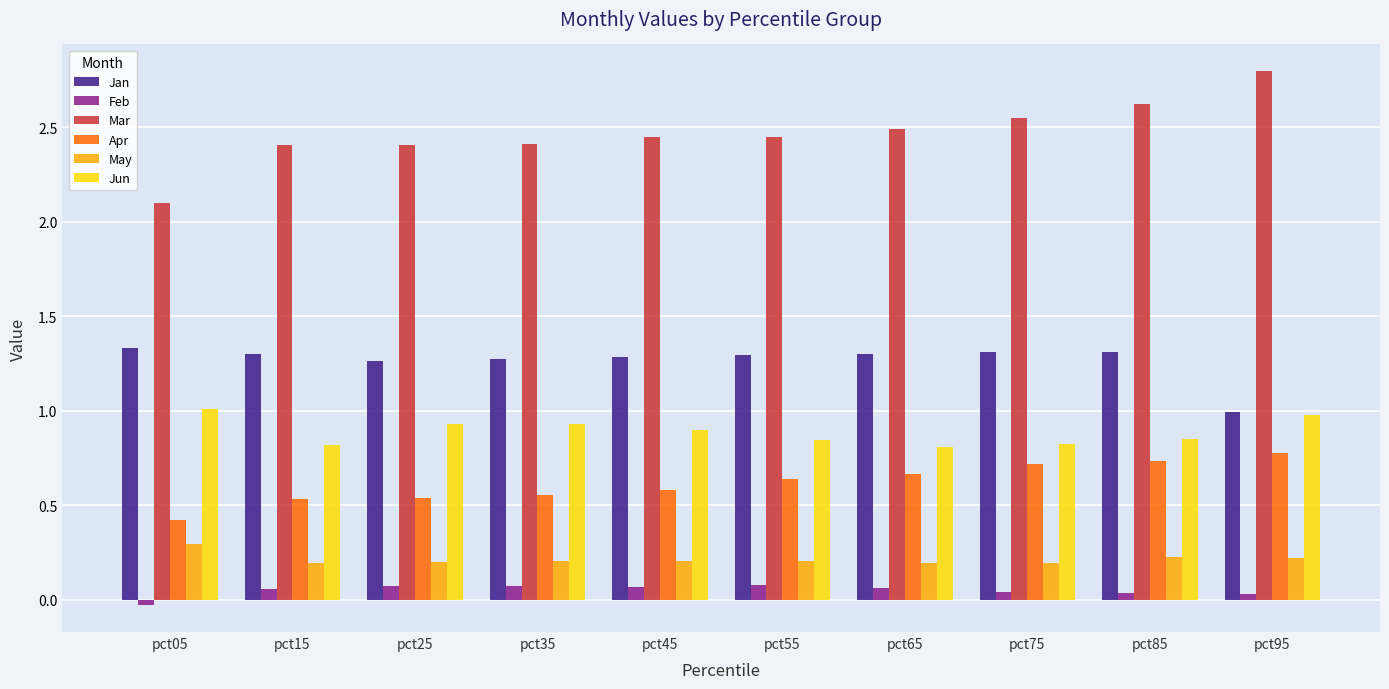

The Feb series shows -0.0 at pct05. True or false?

True